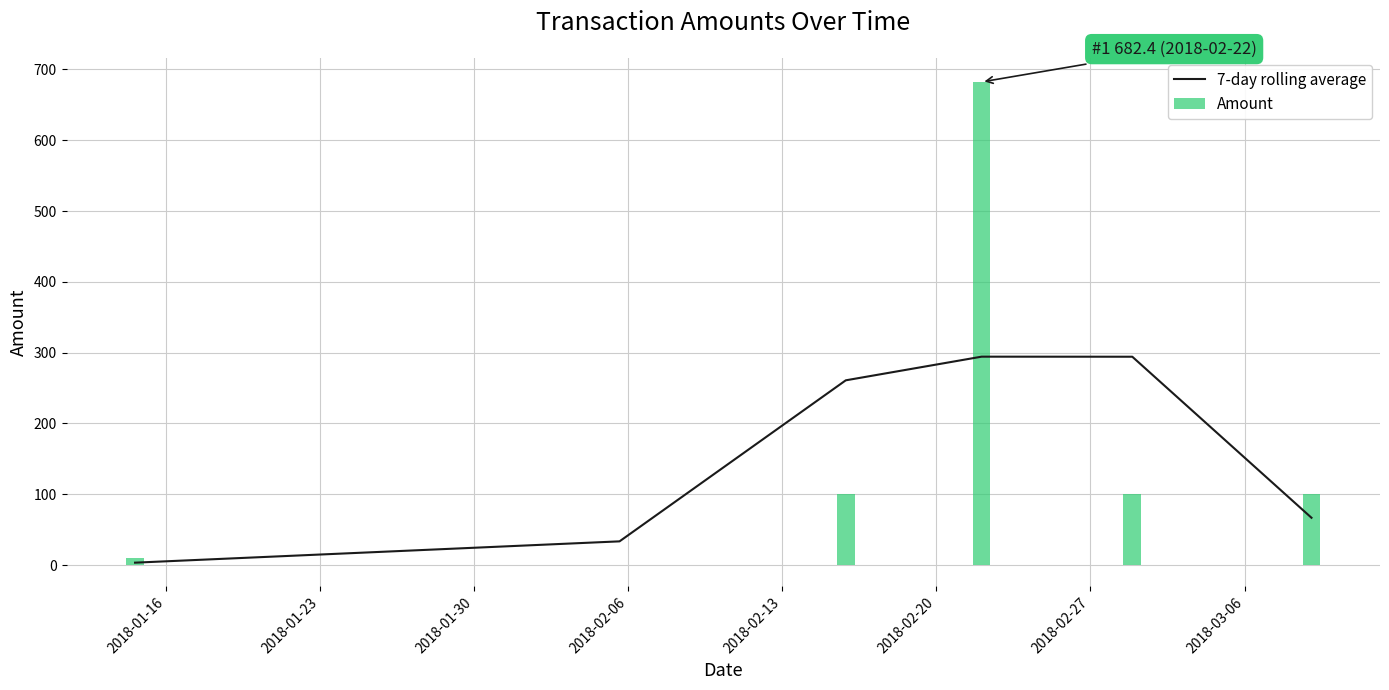

True or false: 7-day rolling average has a value of 104.8 at 2018-02-06.

False